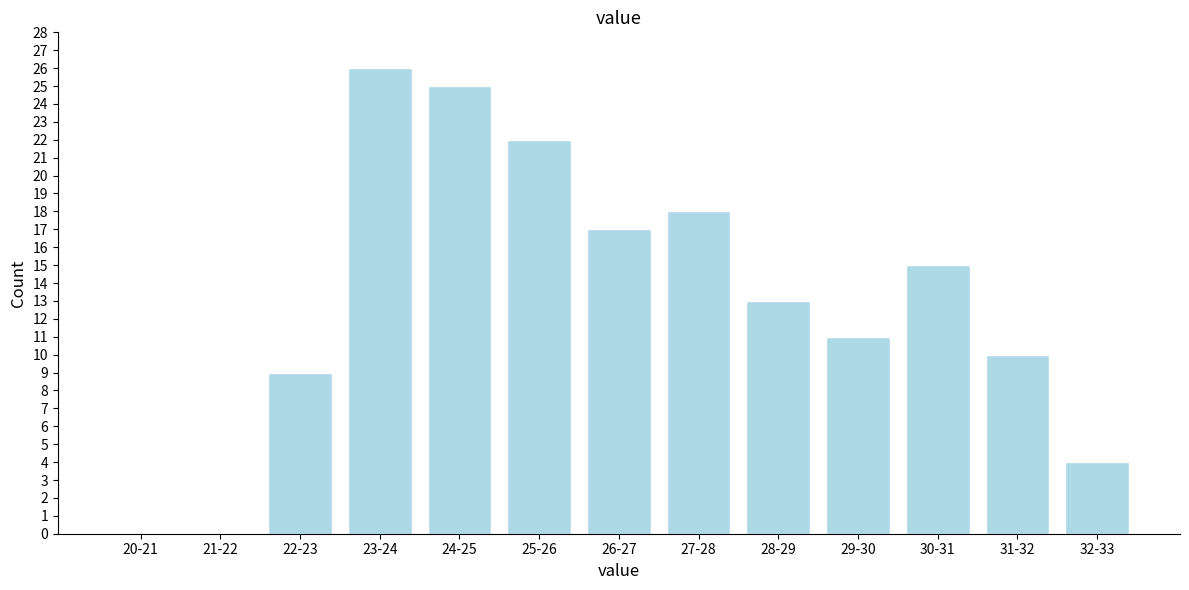

Reading left to right, list all the values displayed in this chart.

20-21=0	21-22=0	22-23=9	23-24=26	24-25=25	25-26=22	26-27=17	27-28=18	28-29=13	29-30=11	30-31=15	31-32=10	32-33=4